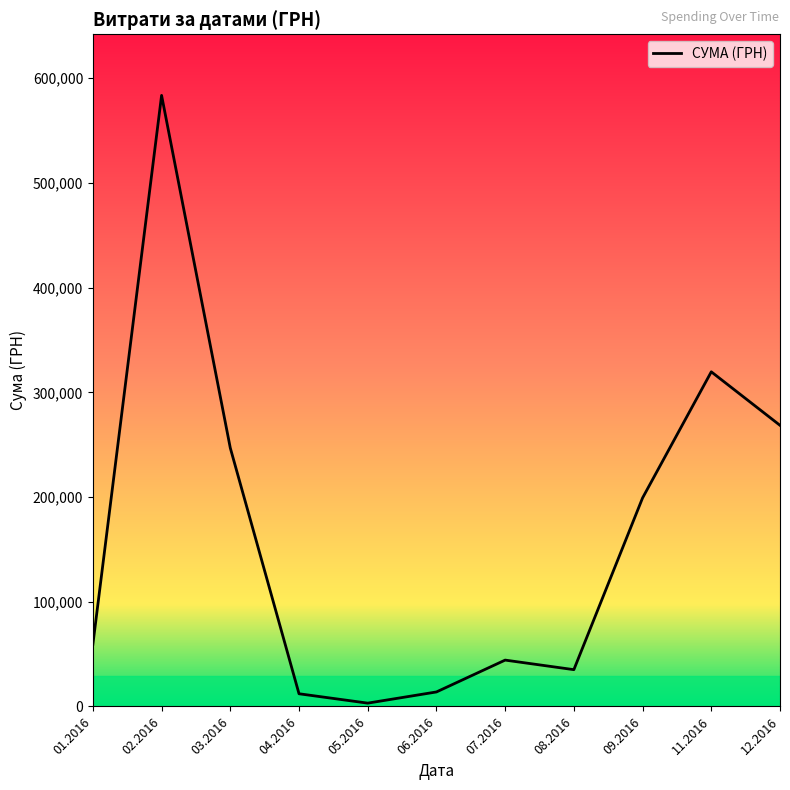

What is the difference between the values at 09.2016 and 07.2016?

154886.6